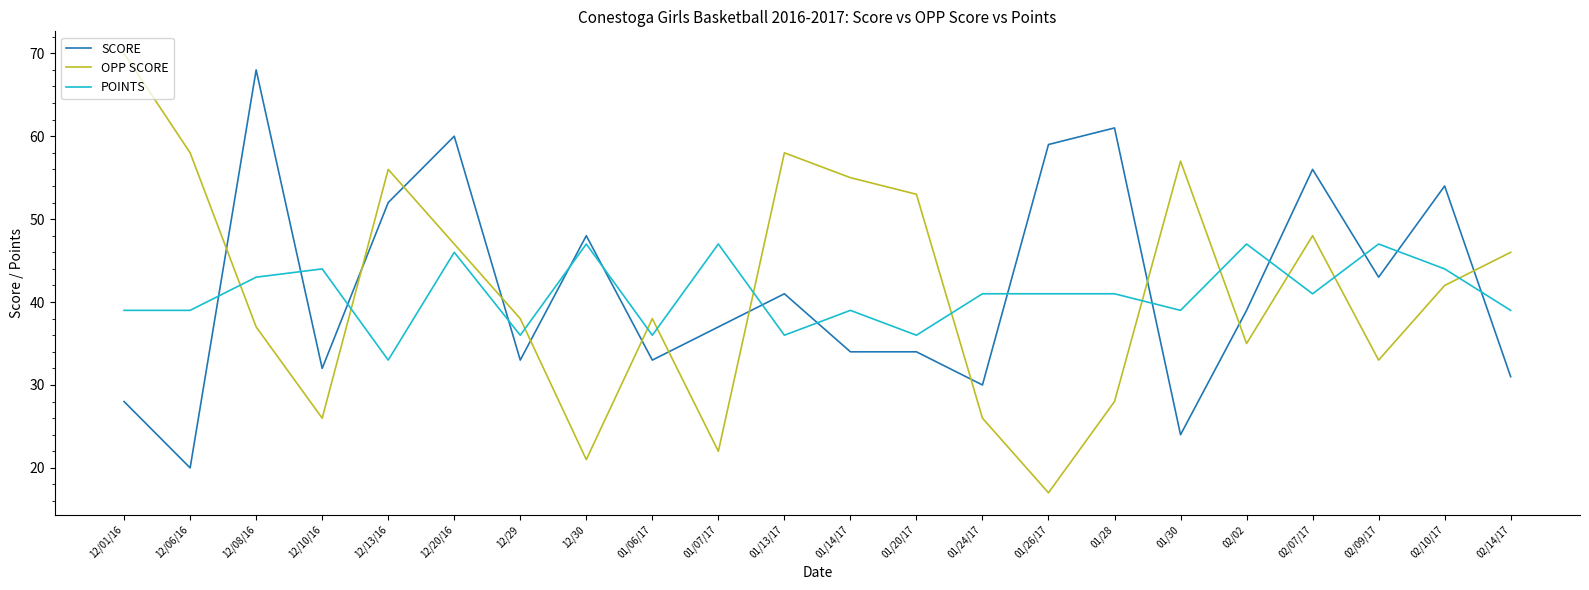

At 12/06/16, list the series in order from largest to smallest.

OPP SCORE, POINTS, SCORE